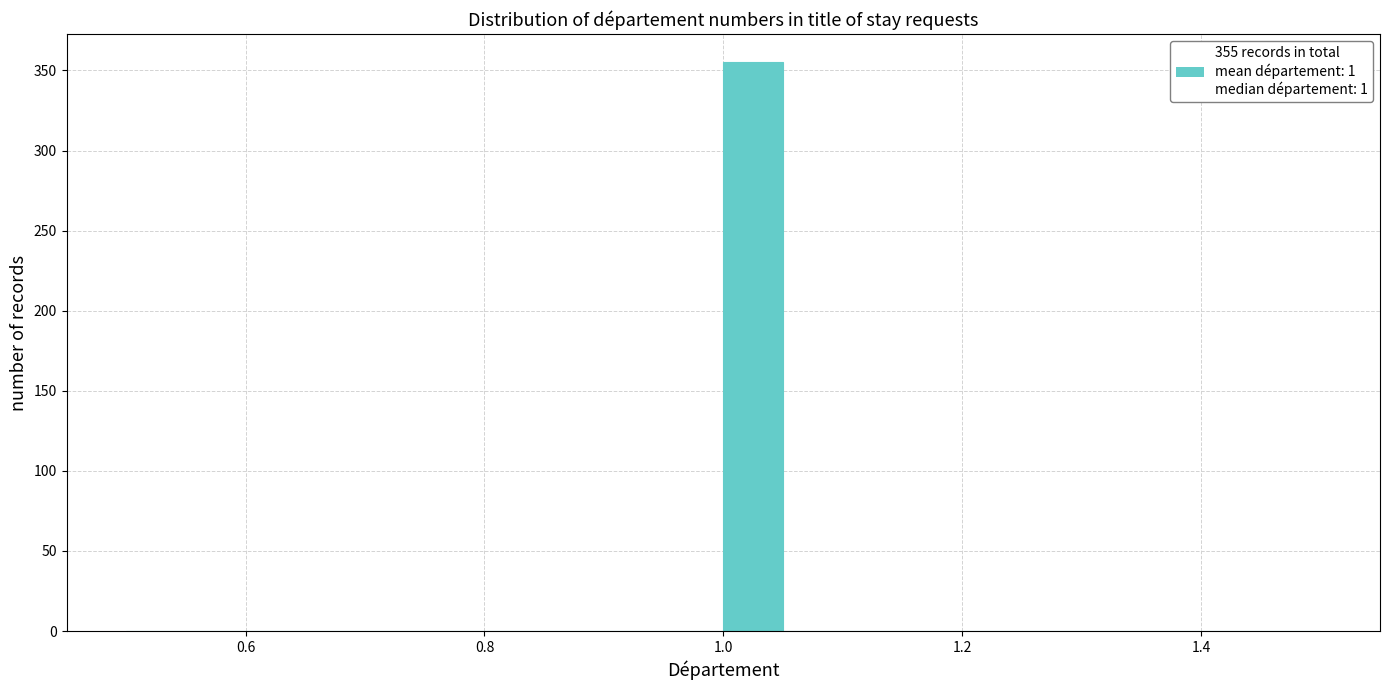

Read against the x-axis, roughly where is the centre of the tallest bar?

1.02